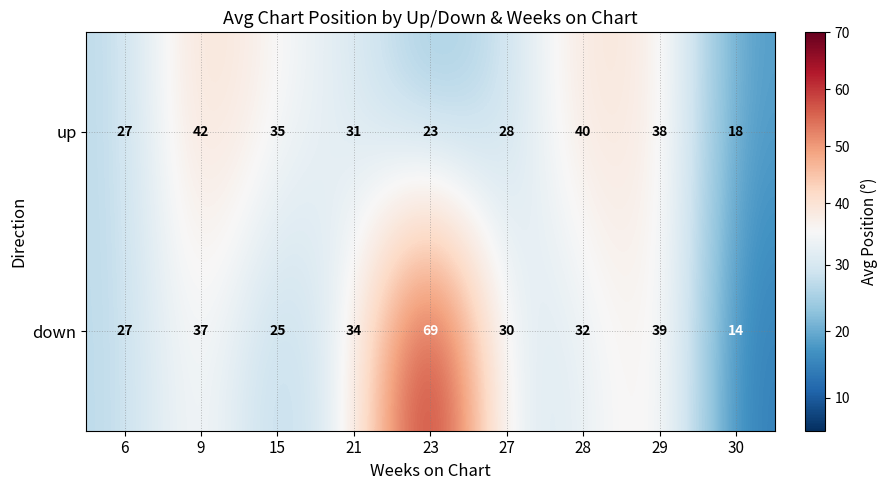

Reading left to right, list all the values displayed in this chart.

up: 6=27	9=42	15=35	21=31	23=23	27=28	28=40	29=38	30=18
down: 6=27	9=37	15=25	21=34	23=69	27=30	28=32	29=39	30=14